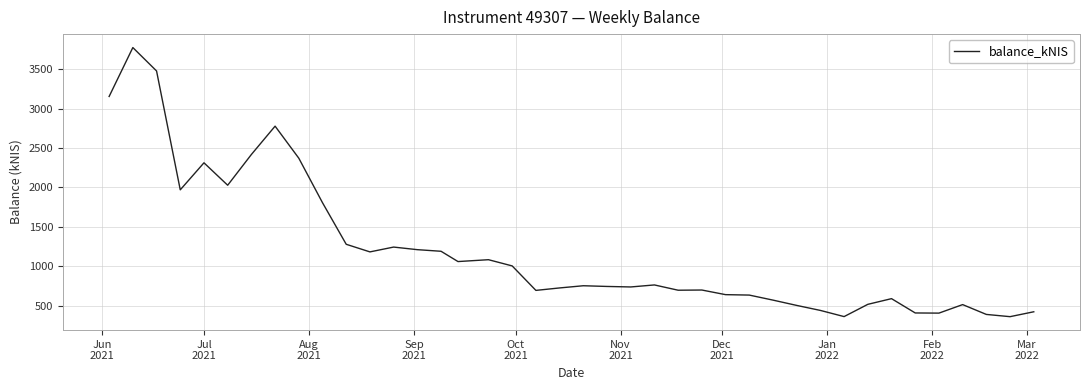

What is the greatest value displayed?

3772.4